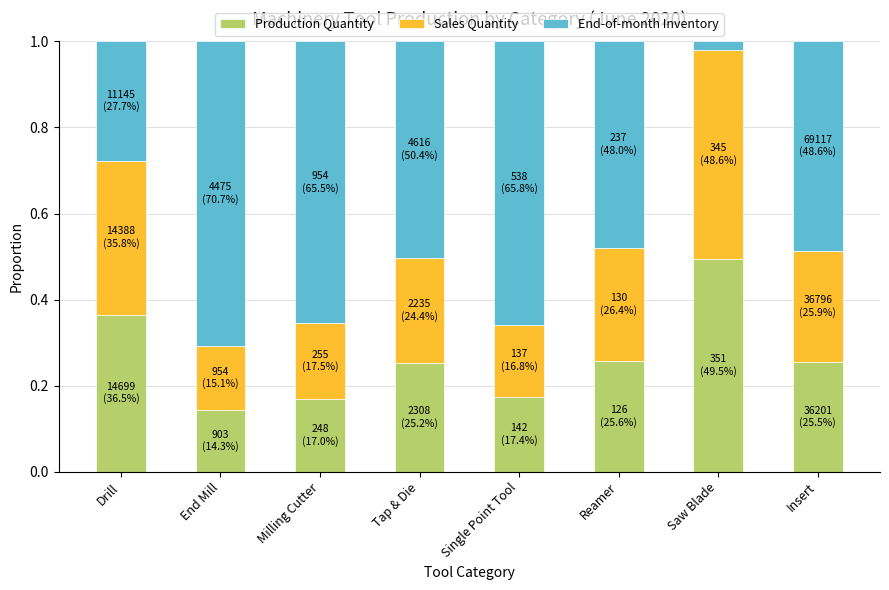

At which label does Production Quantity reach its minimum?

End Mill